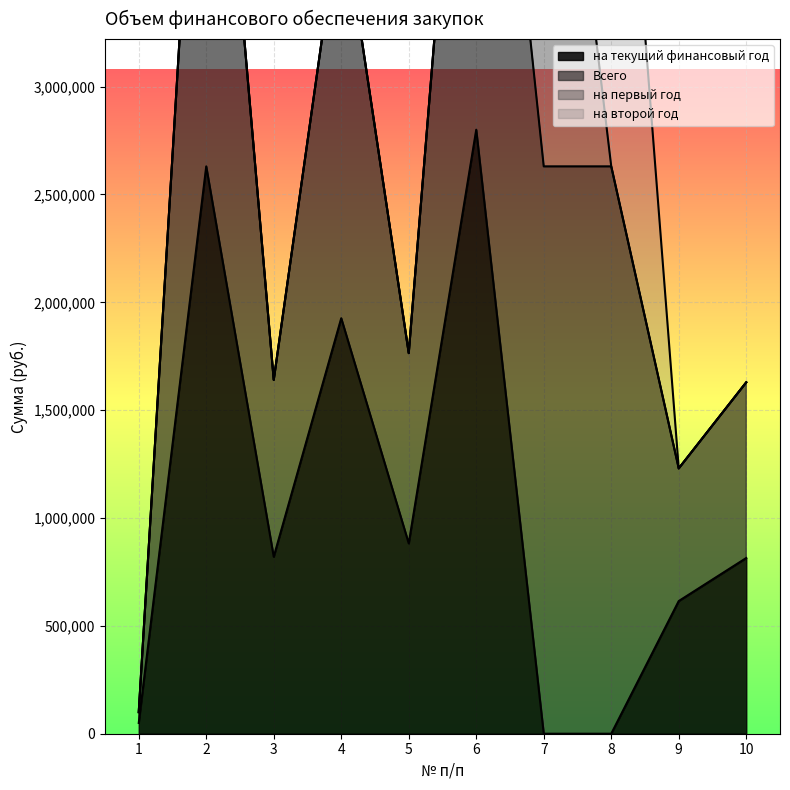

What is the value of the на текущий финансовый год point at the 9th from the left?

615000.0